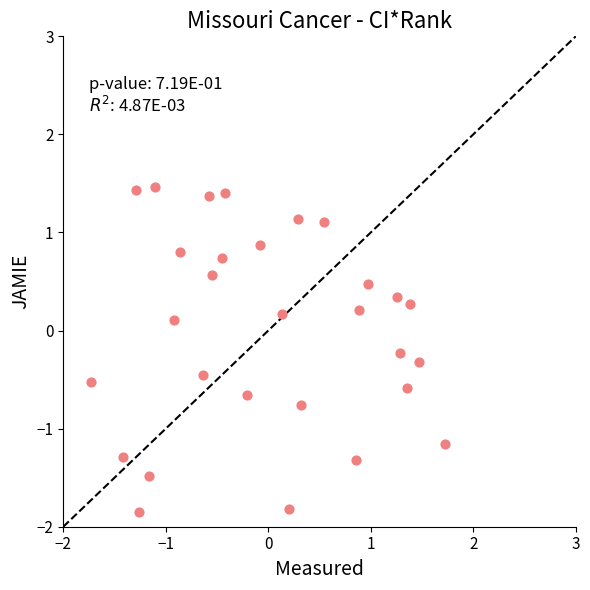

What is the range of Y values (max minus min)?

3.3